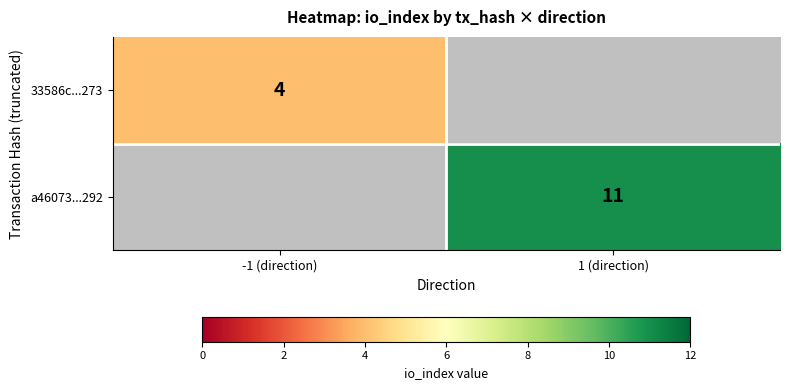

True or false: 33586c...273 has a value of 6 at -1 (direction).

False